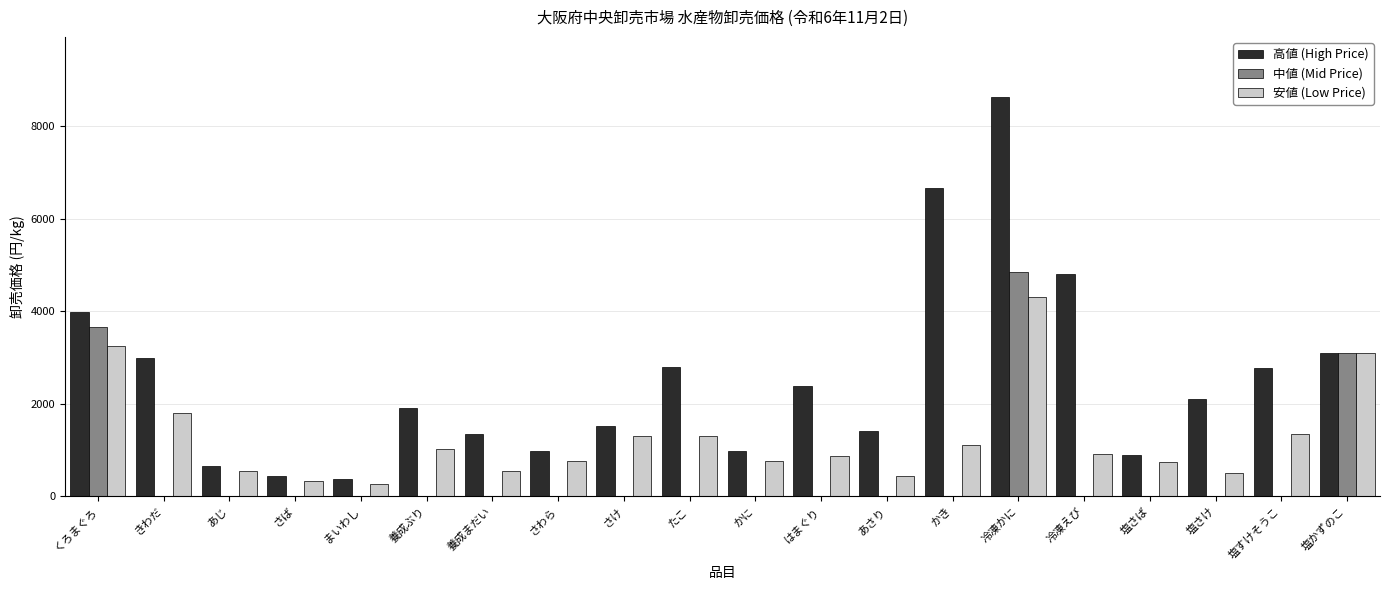

At which category is the sum across all series the highest?

冷凍かに